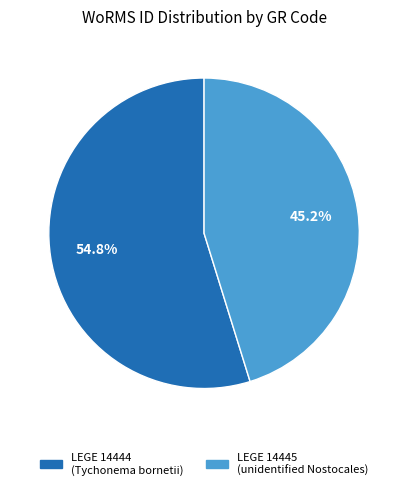

Does any single category account for the majority?

Yes